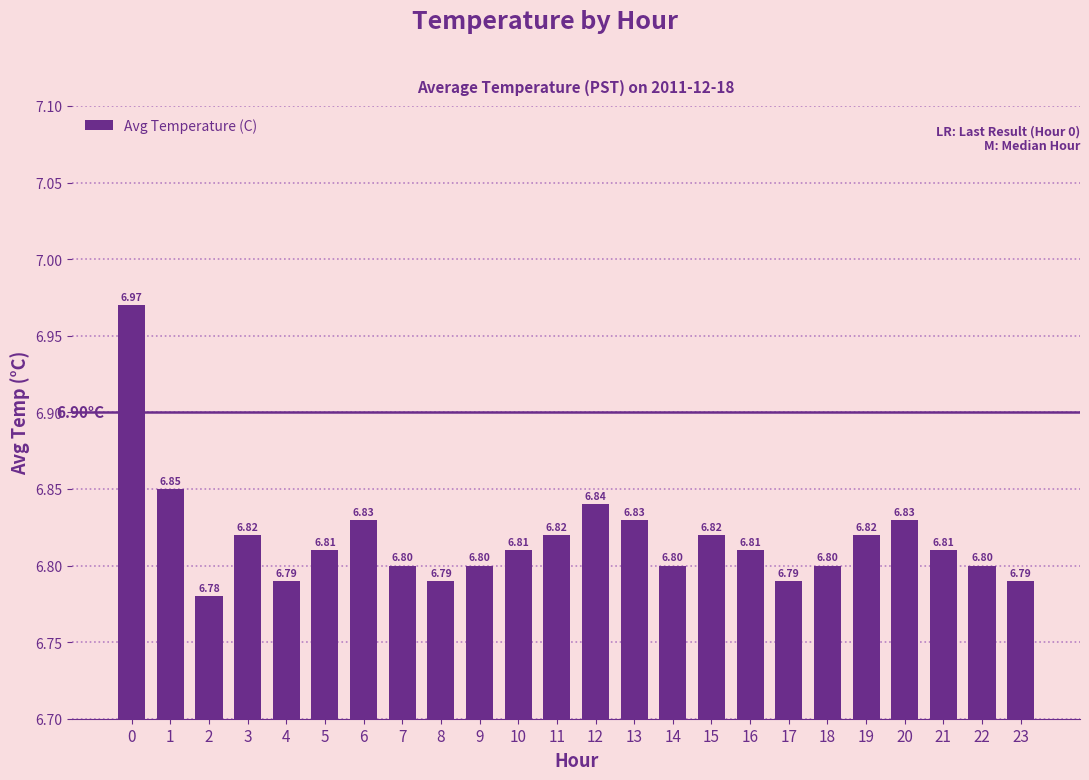

Approximately how many times larger is the value at 13 compared to 18?

1.0